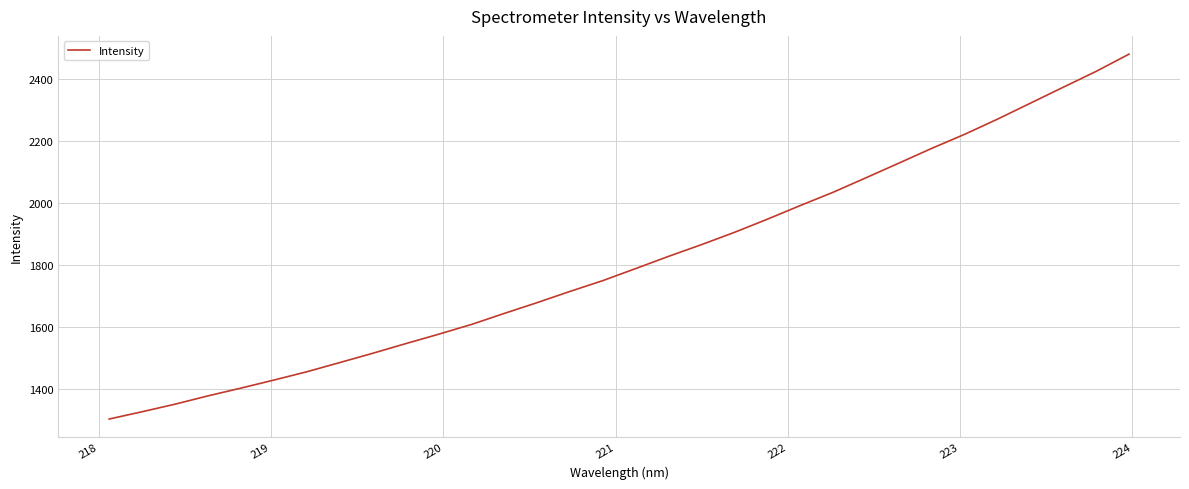

What is the difference between the maximum and minimum values?

1175.0